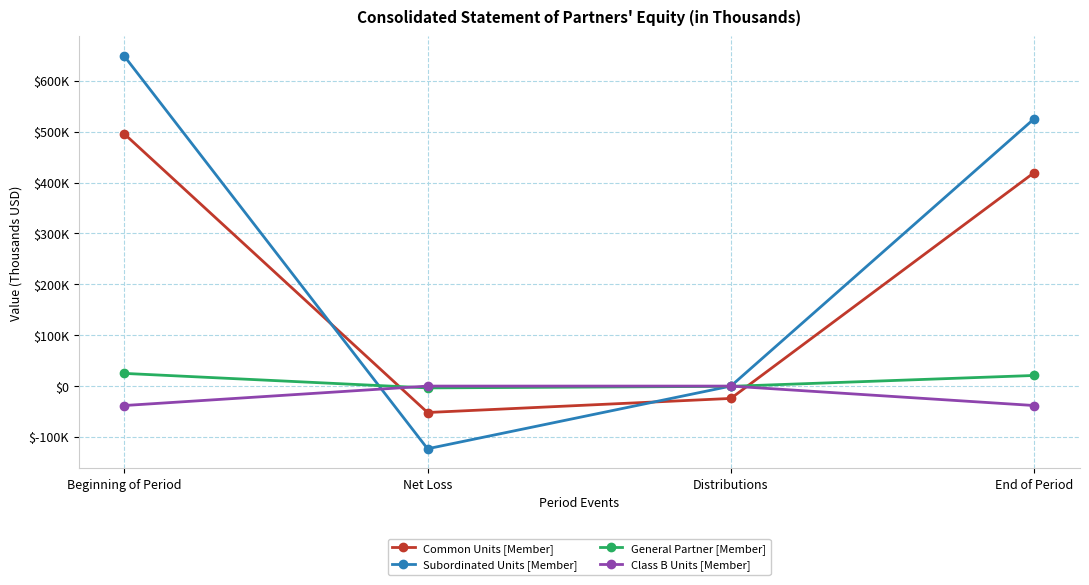

True or false: Common Units [Member] has more than 0 interior local peaks.

False